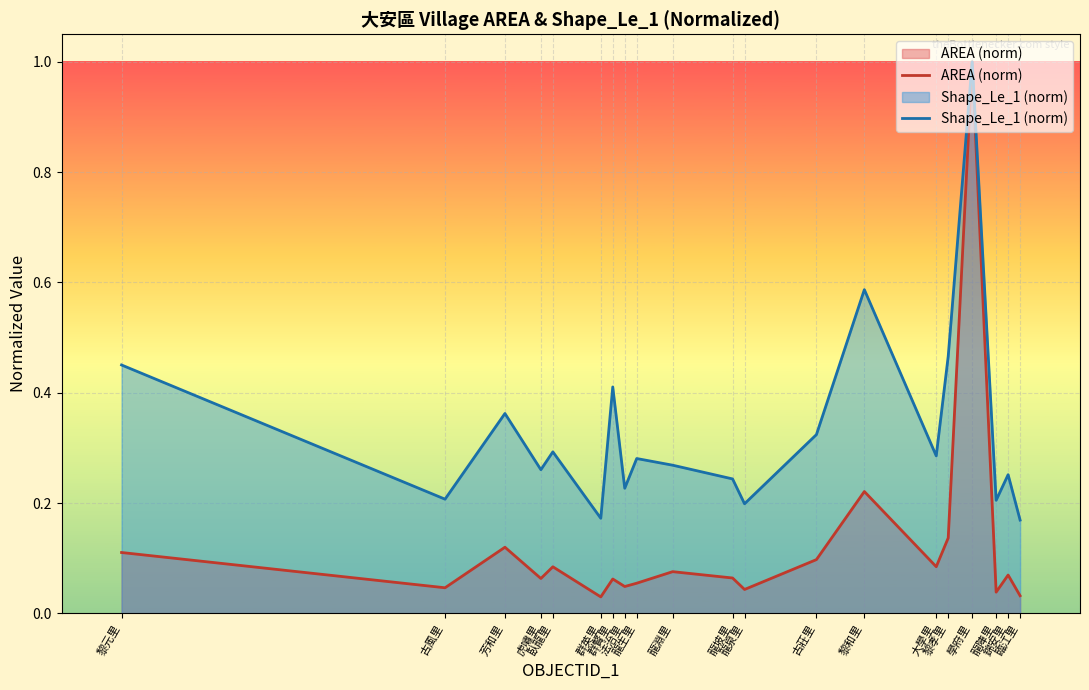

Which series has the widest spread of values?

AREA (norm)